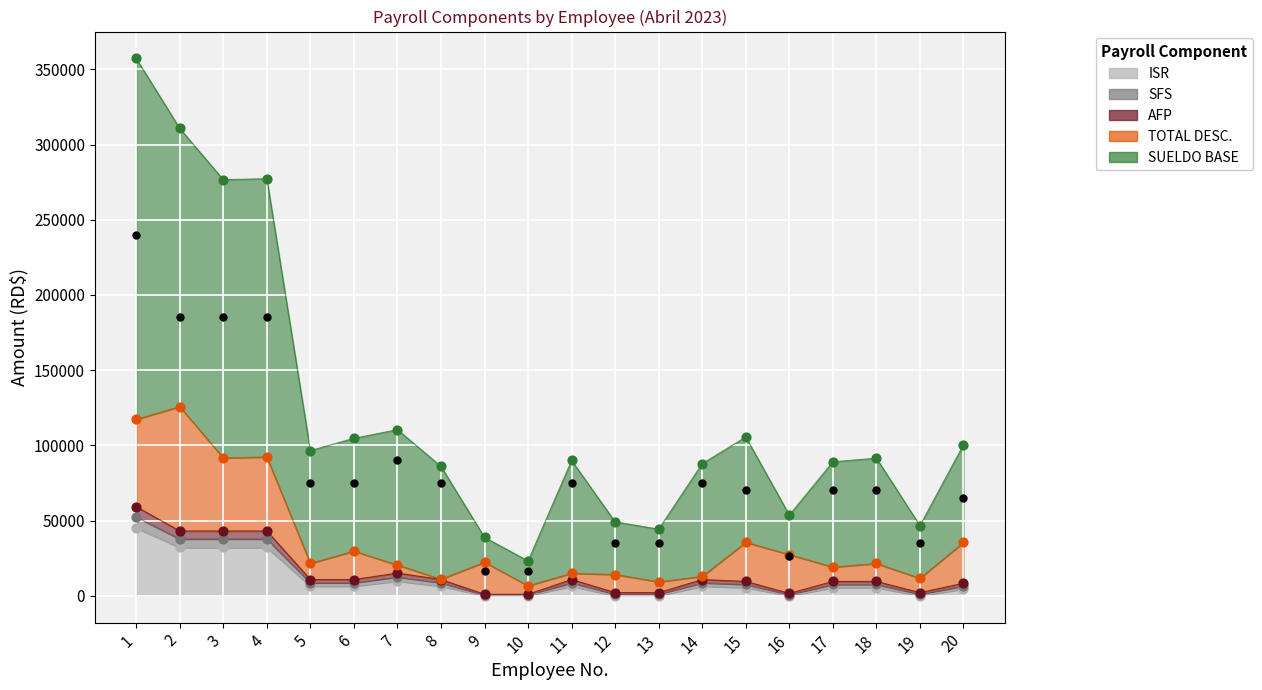

Is the value of SUELDO BASE at 19 greater than the value of ISR at 17?

Yes